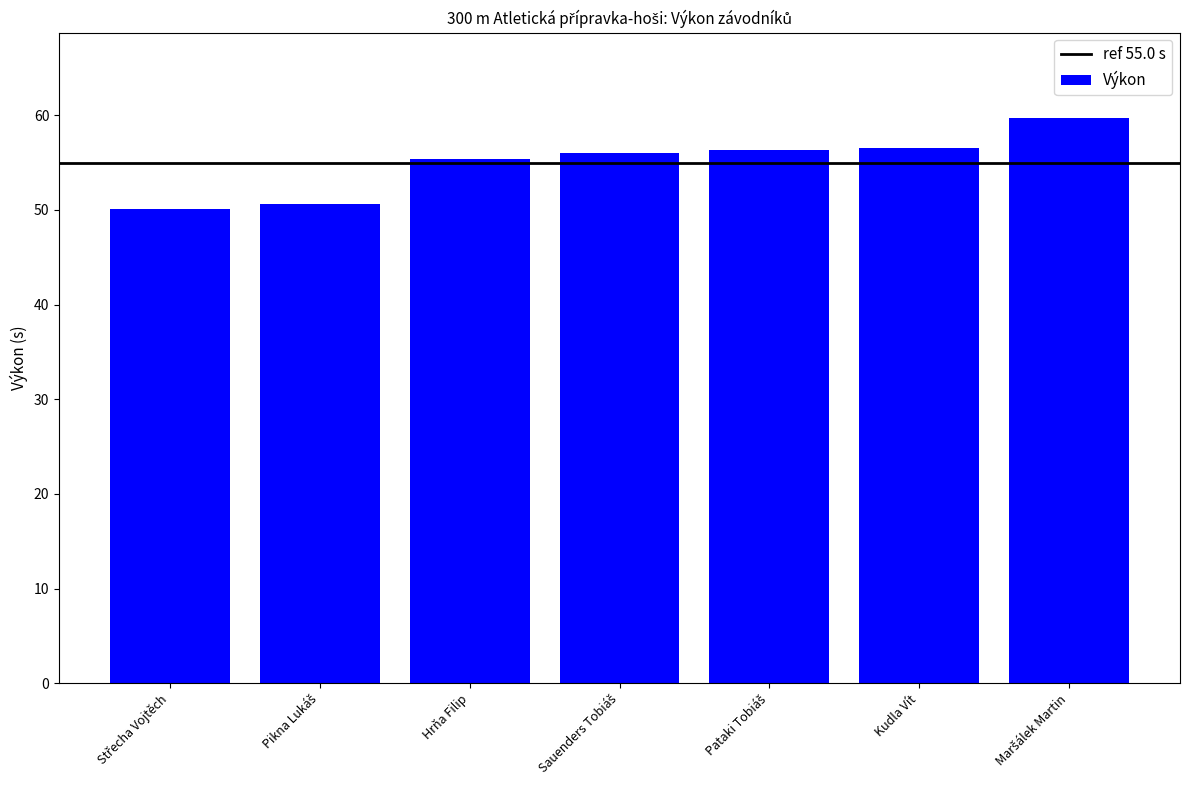

Are the bars horizontal?

No